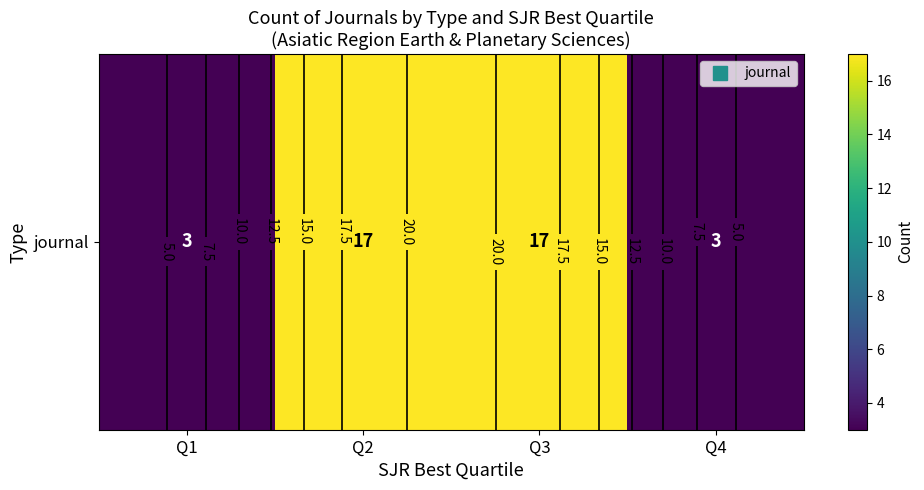

What is the ratio of the value at Q1 to the value at Q3?

0.2